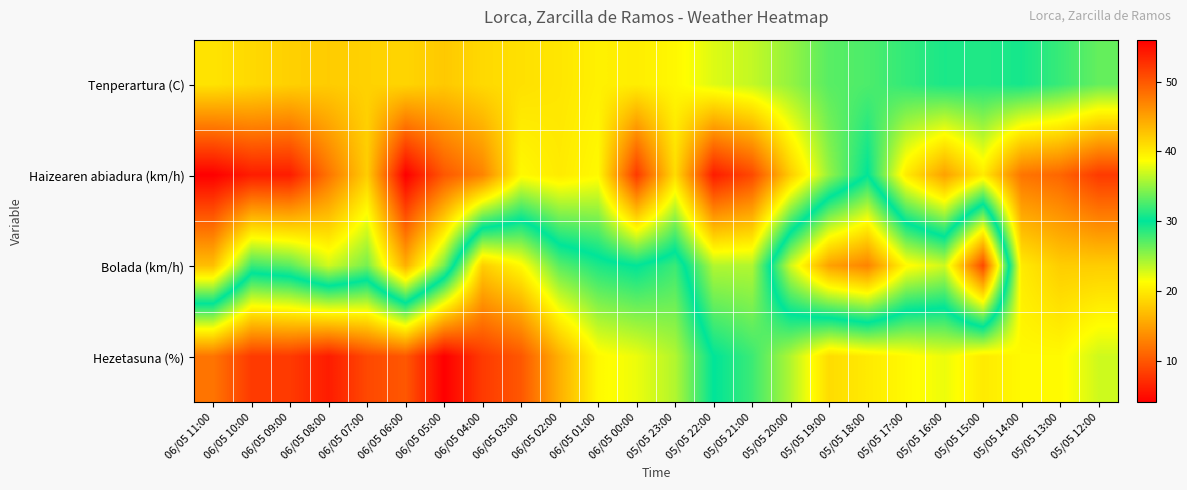

At which category is the sum across all series the highest?

06/05 03:00